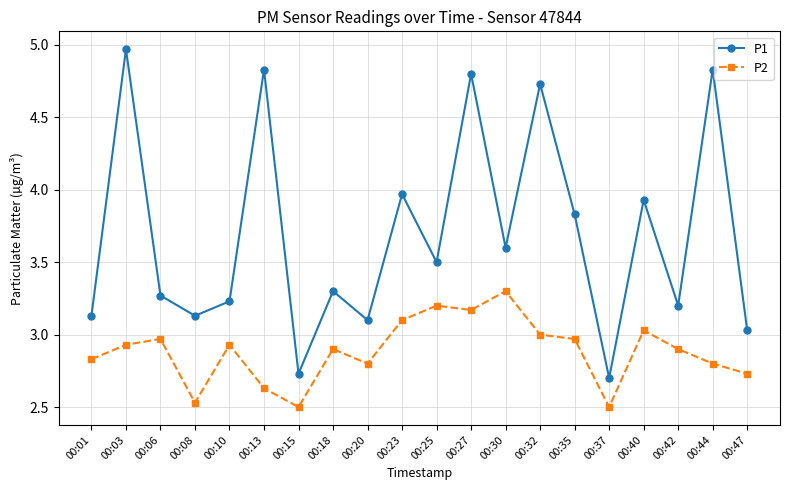

True or false: P1 has more than 2 points higher than both neighbors.

True